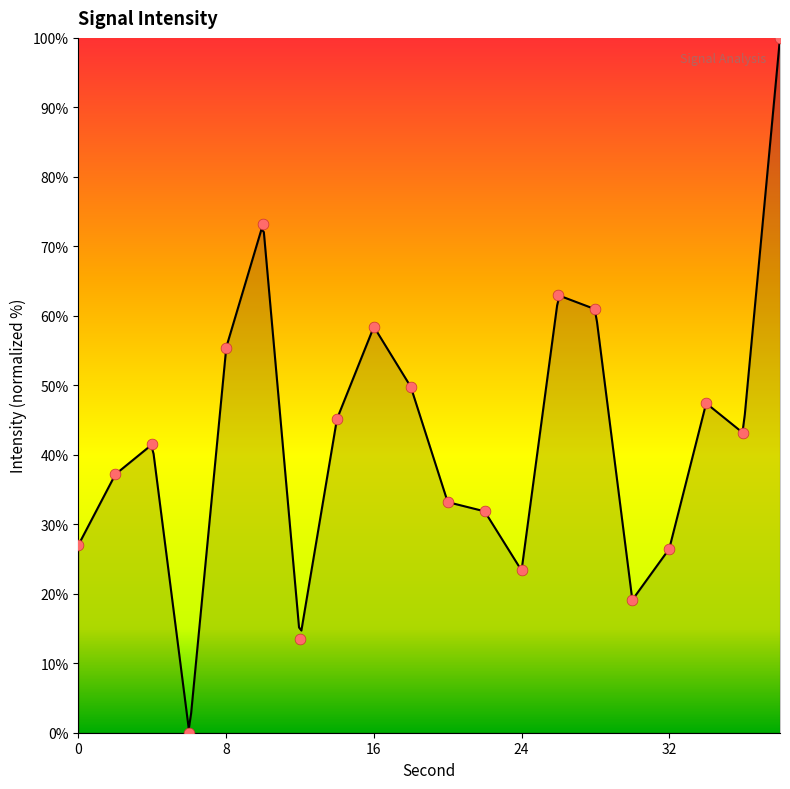

Which has a higher value, 32 or 30?

32